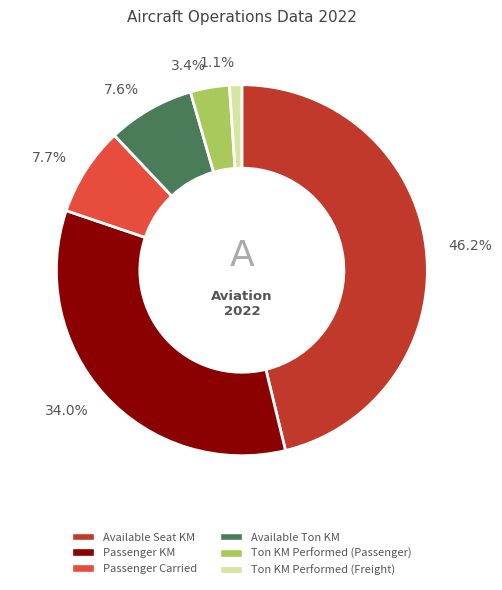

Is there any slice that represents more than half of the pie?

No